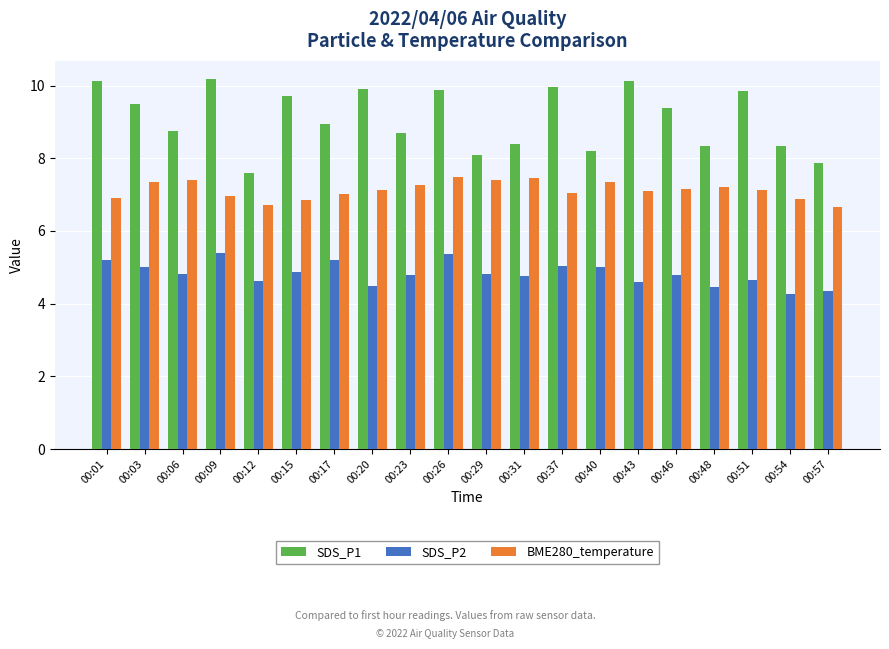

True or false: SDS_P1 has a value of 6.3 at 00:03.

False